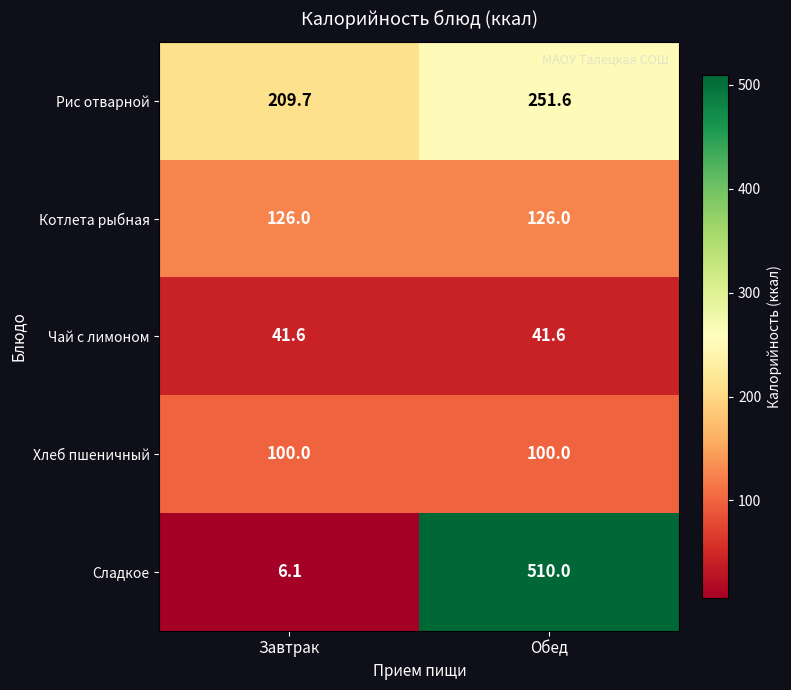

True or false: Чай с лимоном has a value of 41.6 at Обед.

True